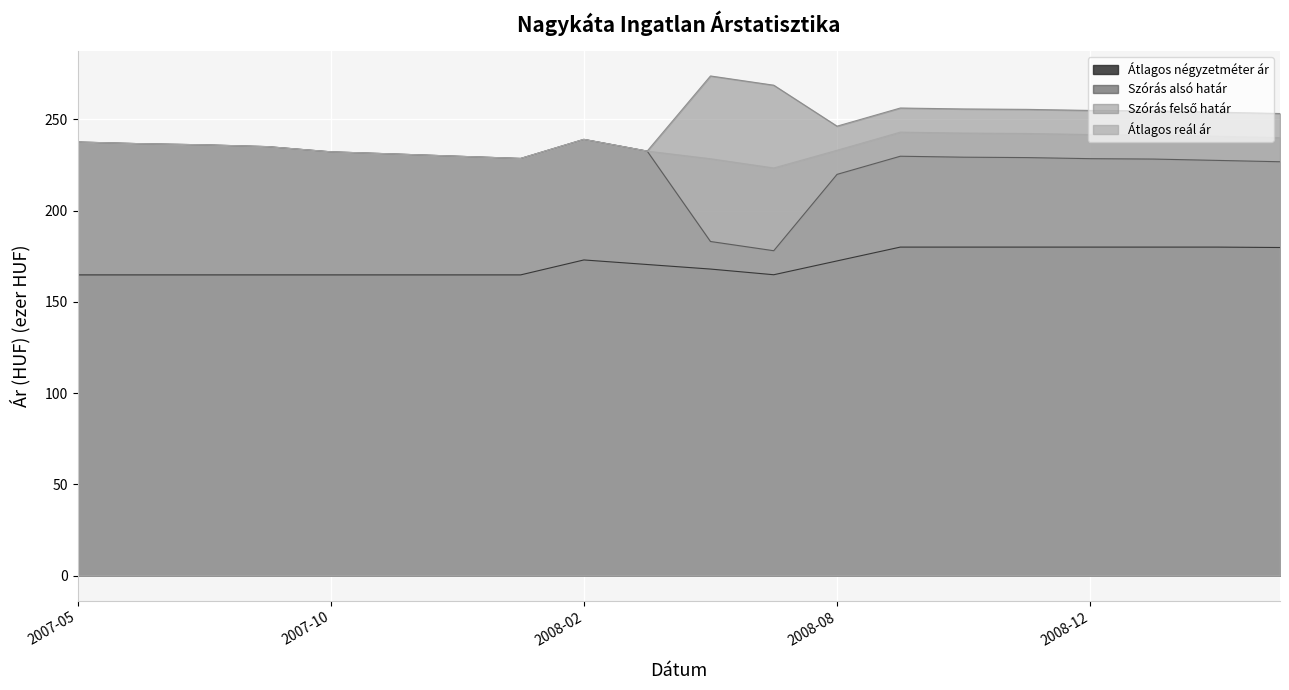

Reading right to left, list all the values displayed in this chart.

Átlagos négyzetméter ár: 2009-03=179.8	2009-02=180.1	2009-01=180.1	2008-12=180.1	2008-11=180.1	2008-10=180.1	2008-09=180.1	2008-08=172.5	2008-07=164.9	2008-06=168.0	2008-05=170.5	2008-02=173.0	2008-01=164.8	2007-12=164.8	2007-11=164.8	2007-10=164.8	2007-08=164.8	2007-07=164.8	2007-06=164.8	2007-05=164.8
Szórás alsó határ: 2009-03=226.8	2009-02=227.6	2009-01=228.3	2008-12=228.5	2008-11=229.1	2008-10=229.3	2008-09=229.8	2008-08=219.9	2008-07=178.1	2008-06=183.1	2008-05=232.7	2008-02=239.1	2008-01=228.6	2007-12=229.8	2007-11=231.1	2007-10=232.3	2007-08=235.1	2007-07=236.1	2007-06=236.7	2007-05=237.6
Szórás felső határ: 2009-03=253.2	2009-02=254.0	2009-01=254.7	2008-12=254.9	2008-11=255.5	2008-10=255.7	2008-09=256.3	2008-08=246.3	2008-07=268.8	2008-06=273.8	2008-05=232.7	2008-02=239.1	2008-01=228.6	2007-12=229.8	2007-11=231.1	2007-10=232.3	2007-08=235.1	2007-07=236.1	2007-06=236.7	2007-05=237.6
Átlagos reál ár: 2009-03=240.0	2009-02=240.8	2009-01=241.5	2008-12=241.7	2008-11=242.3	2008-10=242.5	2008-09=243.1	2008-08=233.1	2008-07=223.4	2008-06=228.5	2008-05=232.7	2008-02=239.1	2008-01=228.6	2007-12=229.8	2007-11=231.1	2007-10=232.3	2007-08=235.1	2007-07=236.1	2007-06=236.7	2007-05=237.6